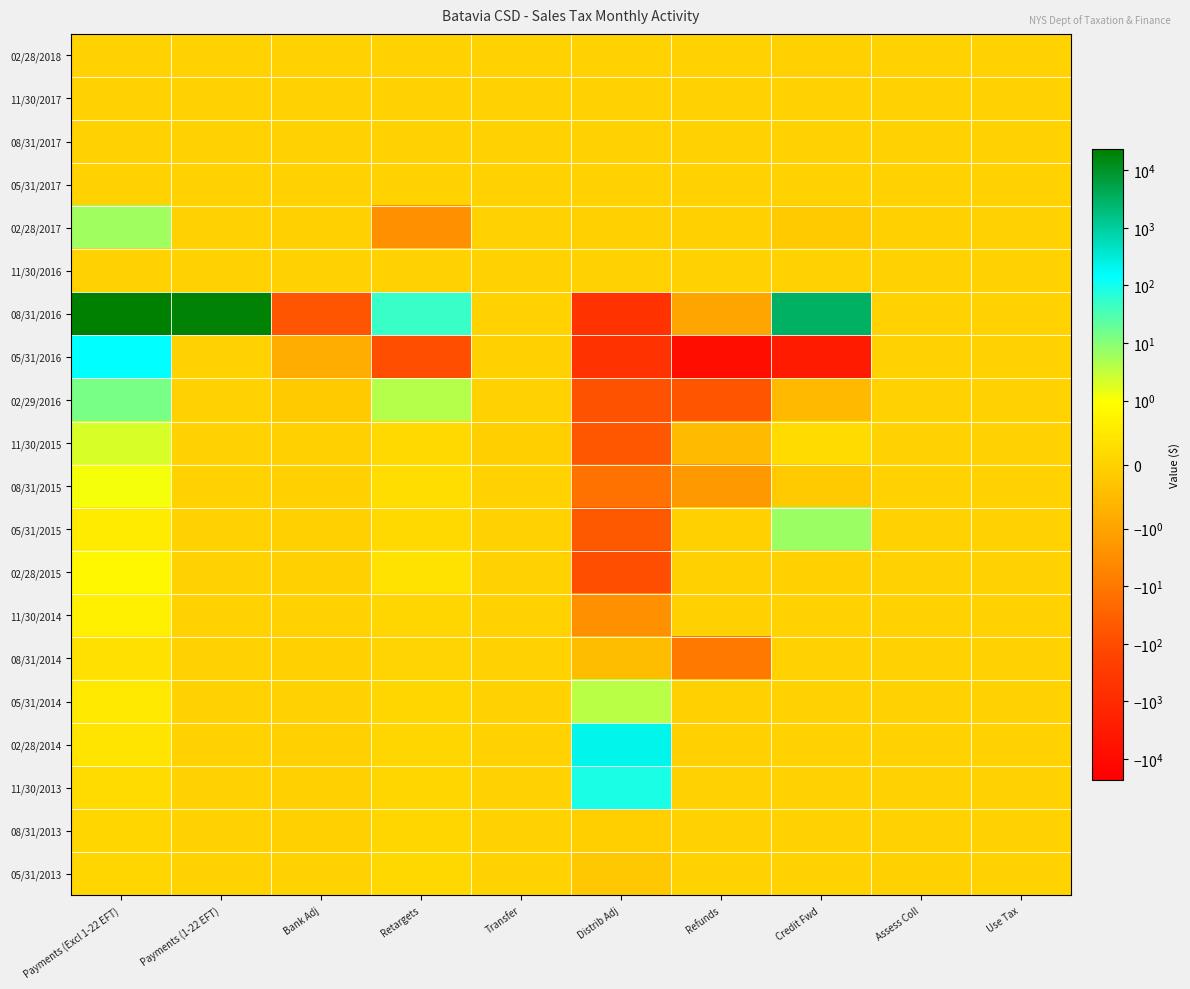

Reading left to right, extract all data points from this chart.

02/28/2018: Payments (Excl 1-22 EFT)=0.0	Payments (1-22 EFT)=0.0	Bank Adj=0.0	Retargets=0.0	Transfer=0.0	Distrib Adj=0.0	Refunds=0.0	Credit Fwd=-0.0	Assess Coll=0.0	Use Tax=0.0
11/30/2017: Payments (Excl 1-22 EFT)=0.0	Payments (1-22 EFT)=0.0	Bank Adj=0.0	Retargets=0.0	Transfer=0.0	Distrib Adj=0.0	Refunds=0.0	Credit Fwd=0.0	Assess Coll=0.0	Use Tax=0.0
08/31/2017: Payments (Excl 1-22 EFT)=0.0	Payments (1-22 EFT)=0.0	Bank Adj=0.0	Retargets=0.0	Transfer=0.0	Distrib Adj=0.0	Refunds=0.0	Credit Fwd=0.0	Assess Coll=0.0	Use Tax=0.0
05/31/2017: Payments (Excl 1-22 EFT)=0.0	Payments (1-22 EFT)=0.0	Bank Adj=0.0	Retargets=0.0	Transfer=0.0	Distrib Adj=0.0	Refunds=0.0	Credit Fwd=0.0	Assess Coll=0.0	Use Tax=0.0
02/28/2017: Payments (Excl 1-22 EFT)=6.0	Payments (1-22 EFT)=0.0	Bank Adj=-0.0	Retargets=-2.7	Transfer=0.0	Distrib Adj=-0.0	Refunds=-0.0	Credit Fwd=-0.1	Assess Coll=-0.0	Use Tax=0.0
11/30/2016: Payments (Excl 1-22 EFT)=0.0	Payments (1-22 EFT)=0.0	Bank Adj=0.0	Retargets=0.0	Transfer=0.0	Distrib Adj=0.0	Refunds=0.0	Credit Fwd=0.0	Assess Coll=0.0	Use Tax=0.0
08/31/2016: Payments (Excl 1-22 EFT)=23326.8	Payments (1-22 EFT)=19737.1	Bank Adj=-63.6	Retargets=48.4	Transfer=0.0	Distrib Adj=-590.5	Refunds=-1.0	Credit Fwd=3192.0	Assess Coll=0.0	Use Tax=0.0
05/31/2016: Payments (Excl 1-22 EFT)=146.2	Payments (1-22 EFT)=0.0	Bank Adj=-0.8	Retargets=-93.0	Transfer=-0.0	Distrib Adj=-600.4	Refunds=-7569.7	Credit Fwd=-3190.8	Assess Coll=0.0	Use Tax=0.0
02/29/2016: Payments (Excl 1-22 EFT)=13.1	Payments (1-22 EFT)=0.0	Bank Adj=-0.2	Retargets=4.1	Transfer=0.0	Distrib Adj=-75.7	Refunds=-64.1	Credit Fwd=-0.5	Assess Coll=0.0	Use Tax=0.0
11/30/2015: Payments (Excl 1-22 EFT)=2.1	Payments (1-22 EFT)=0.0	Bank Adj=-0.0	Retargets=0.2	Transfer=-0.1	Distrib Adj=-53.9	Refunds=-0.5	Credit Fwd=0.2	Assess Coll=0.0	Use Tax=0.0
08/31/2015: Payments (Excl 1-22 EFT)=1.2	Payments (1-22 EFT)=0.0	Bank Adj=-0.0	Retargets=0.3	Transfer=0.0	Distrib Adj=-13.3	Refunds=-1.8	Credit Fwd=-0.1	Assess Coll=0.0	Use Tax=0.0
05/31/2015: Payments (Excl 1-22 EFT)=0.6	Payments (1-22 EFT)=0.0	Bank Adj=-0.0	Retargets=0.2	Transfer=0.0	Distrib Adj=-48.9	Refunds=-0.0	Credit Fwd=7.0	Assess Coll=0.0	Use Tax=0.0
02/28/2015: Payments (Excl 1-22 EFT)=0.8	Payments (1-22 EFT)=0.0	Bank Adj=-0.0	Retargets=0.4	Transfer=0.0	Distrib Adj=-84.9	Refunds=-0.0	Credit Fwd=-0.0	Assess Coll=0.0	Use Tax=0.0
11/30/2014: Payments (Excl 1-22 EFT)=0.7	Payments (1-22 EFT)=0.0	Bank Adj=0.0	Retargets=0.1	Transfer=0.0	Distrib Adj=-2.9	Refunds=-0.0	Credit Fwd=0.0	Assess Coll=0.0	Use Tax=0.0
08/31/2014: Payments (Excl 1-22 EFT)=0.3	Payments (1-22 EFT)=0.0	Bank Adj=-0.0	Retargets=0.1	Transfer=0.0	Distrib Adj=-0.4	Refunds=-9.6	Credit Fwd=0.0	Assess Coll=0.0	Use Tax=0.0
05/31/2014: Payments (Excl 1-22 EFT)=0.5	Payments (1-22 EFT)=0.0	Bank Adj=0.0	Retargets=0.1	Transfer=0.0	Distrib Adj=3.7	Refunds=-0.0	Credit Fwd=0.0	Assess Coll=0.0	Use Tax=0.0
02/28/2014: Payments (Excl 1-22 EFT)=0.4	Payments (1-22 EFT)=0.0	Bank Adj=-0.0	Retargets=0.1	Transfer=0.0	Distrib Adj=209.5	Refunds=-0.0	Credit Fwd=0.0	Assess Coll=0.0	Use Tax=0.0
11/30/2013: Payments (Excl 1-22 EFT)=0.2	Payments (1-22 EFT)=0.0	Bank Adj=-0.0	Retargets=0.1	Transfer=0.0	Distrib Adj=93.3	Refunds=0.0	Credit Fwd=0.0	Assess Coll=0.0	Use Tax=0.0
08/31/2013: Payments (Excl 1-22 EFT)=0.1	Payments (1-22 EFT)=0.0	Bank Adj=-0.0	Retargets=0.1	Transfer=0.0	Distrib Adj=-0.0	Refunds=0.0	Credit Fwd=0.0	Assess Coll=0.0	Use Tax=0.0
05/31/2013: Payments (Excl 1-22 EFT)=0.1	Payments (1-22 EFT)=0.0	Bank Adj=0.0	Retargets=0.1	Transfer=0.0	Distrib Adj=-0.2	Refunds=0.0	Credit Fwd=0.0	Assess Coll=-0.0	Use Tax=0.0